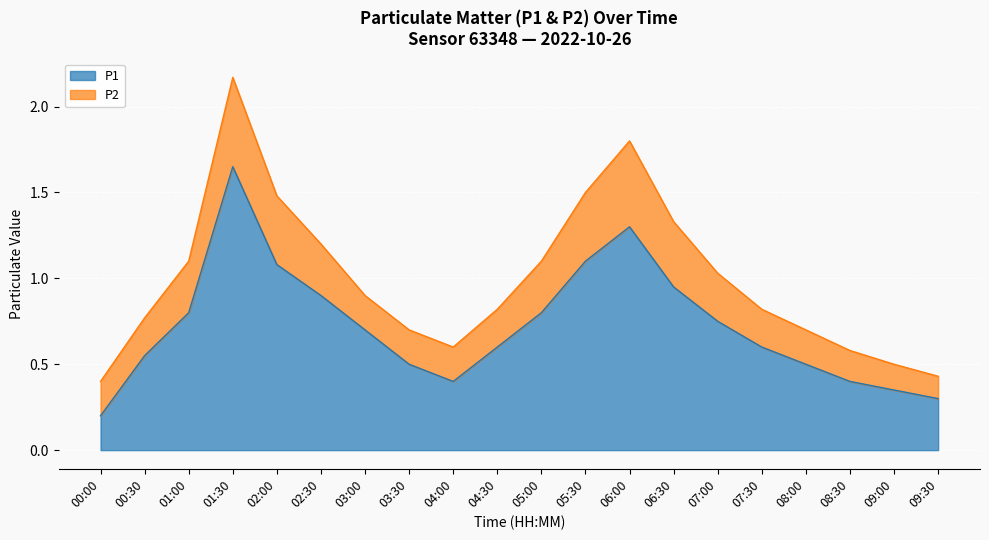

The value at 02:30 is 0.9. True or false?

True